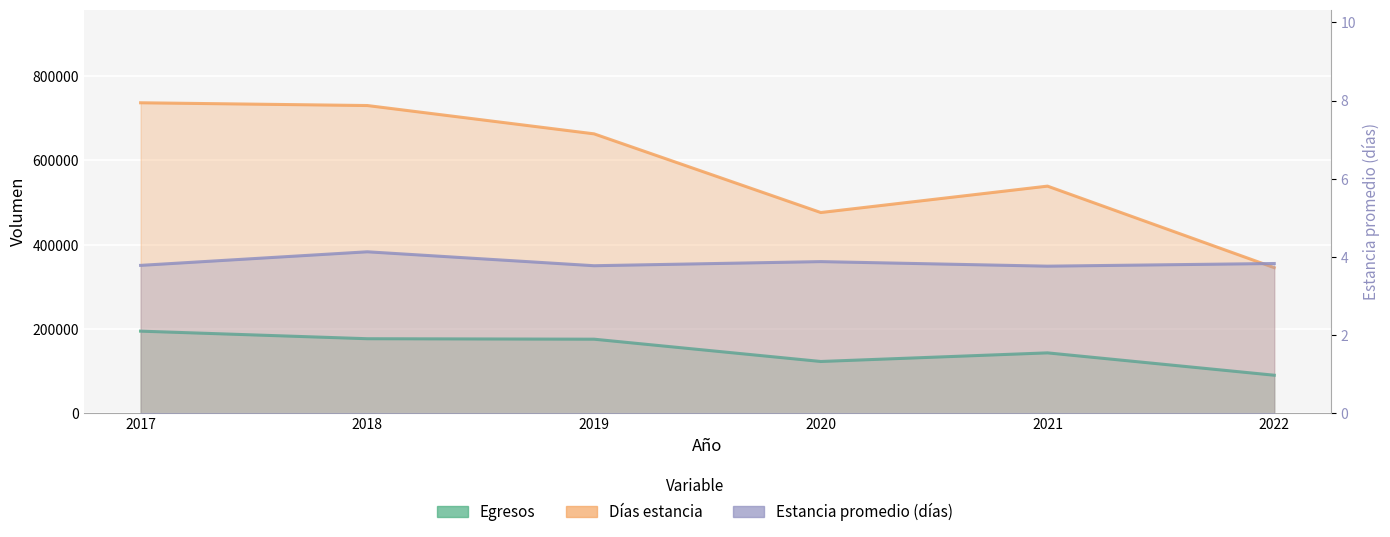

Which series has the largest total across all categories?

Días estancia